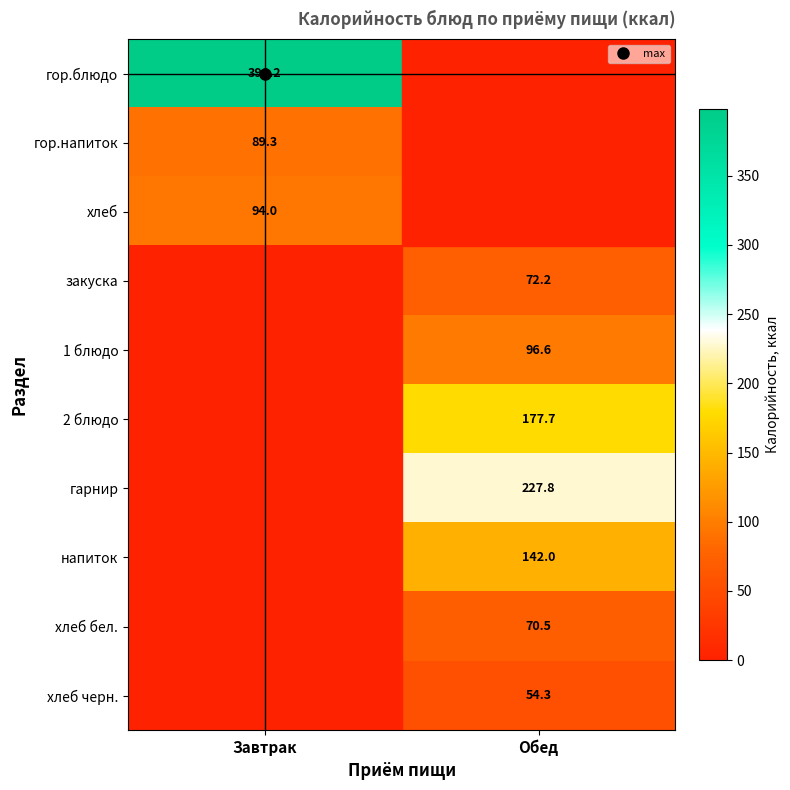

The value of напиток at Завтрак is 0.0. True or false?

True